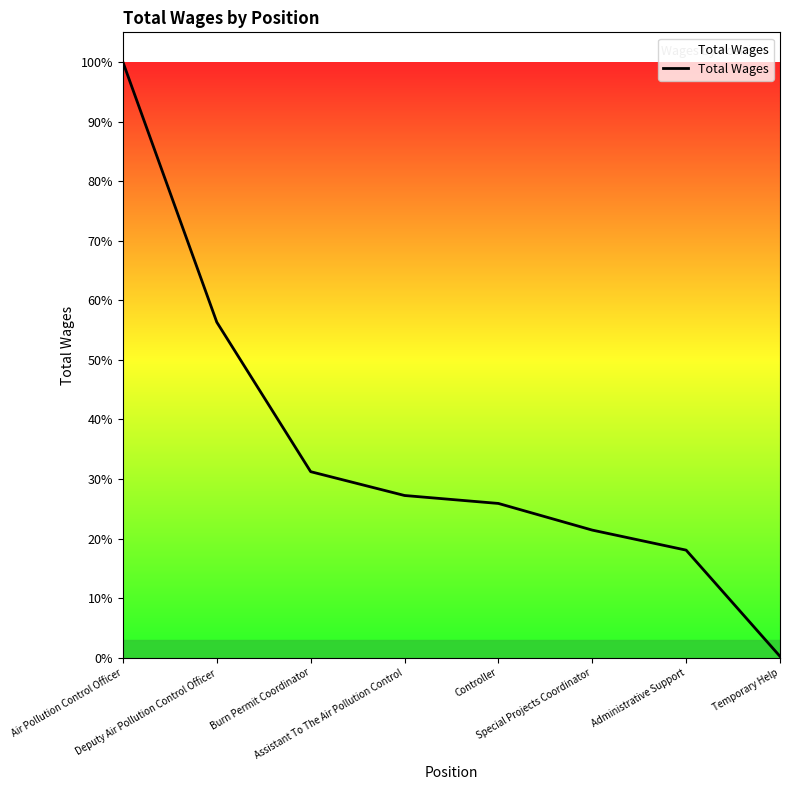

The value at Special Projects Coordinator is 51884. True or false?

False